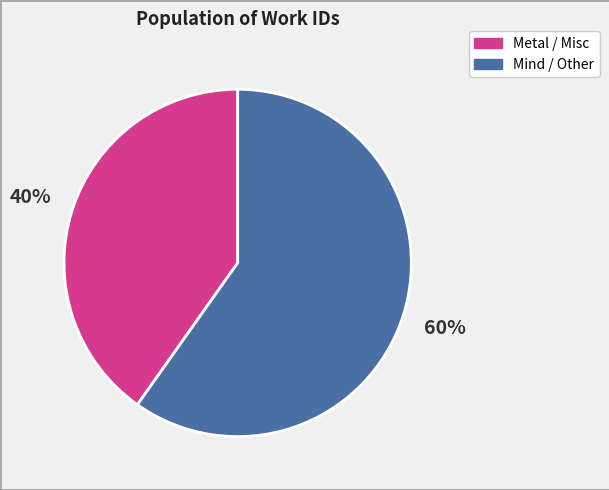

To the nearest percent, what is the average slice percentage?

50%